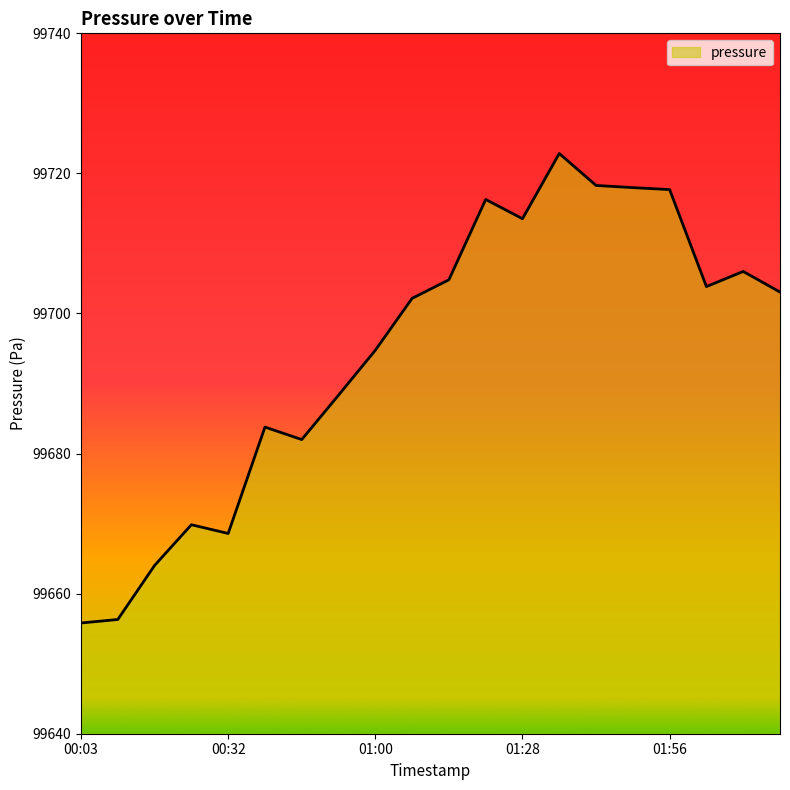

What is the difference between the maximum and minimum values?

67.0